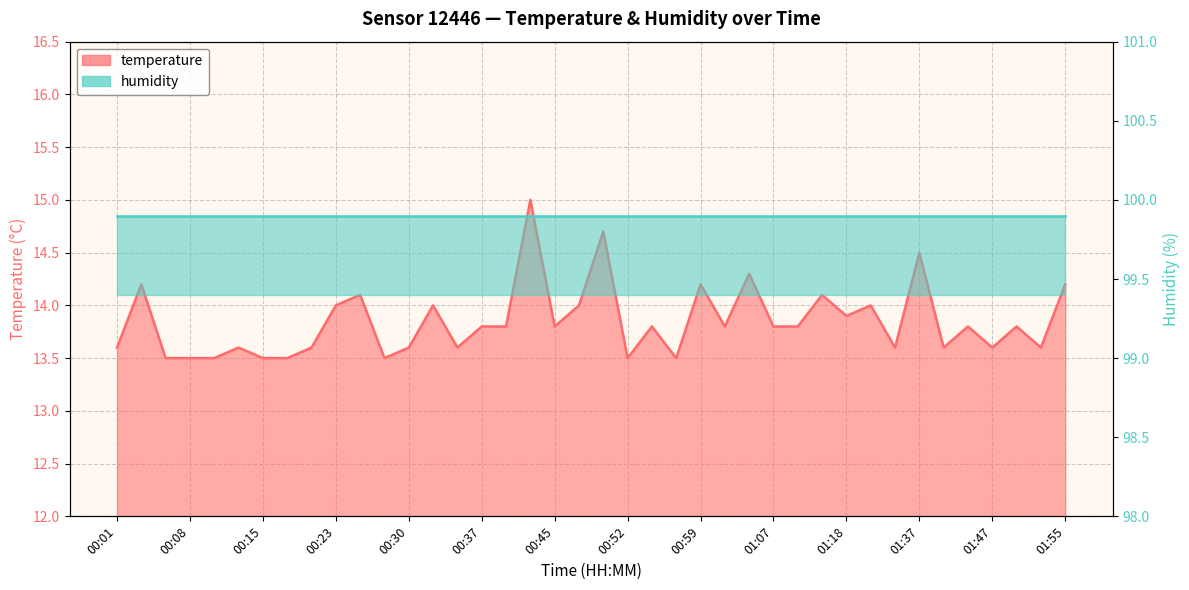

What is the smallest value displayed?

13.5